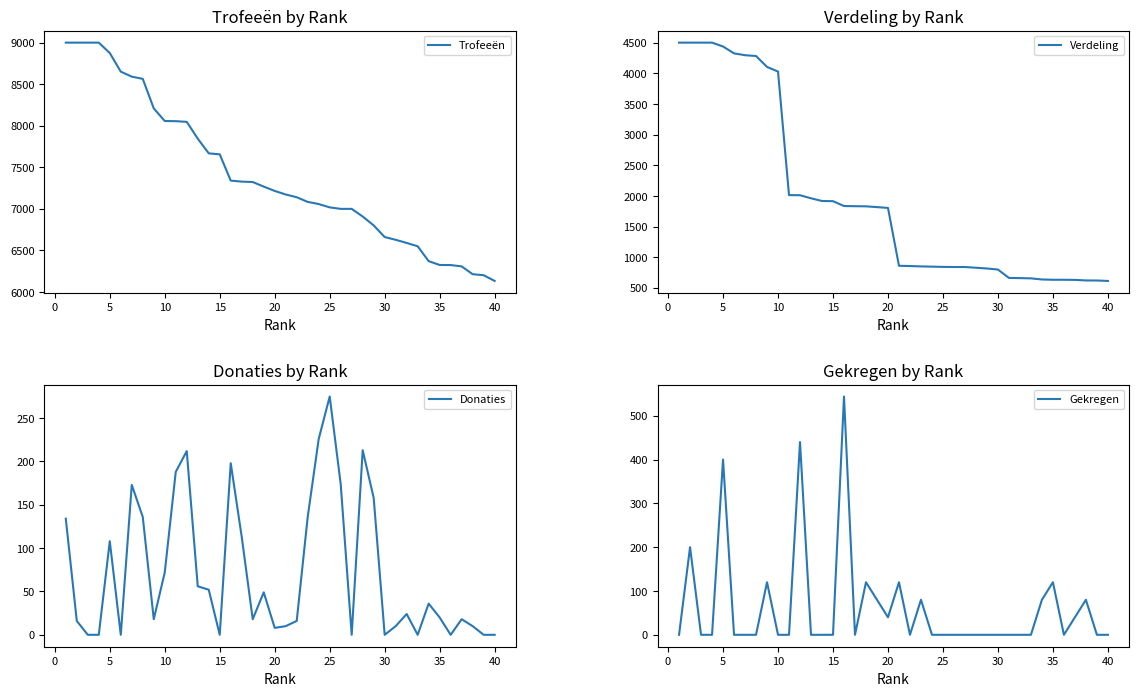

At which label does Donaties reach its peak?

25